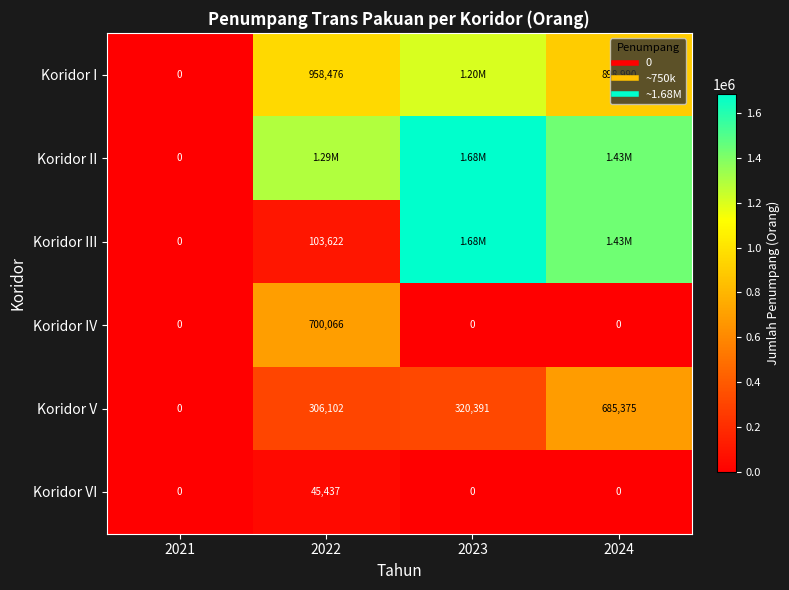

List the labels in order of Koridor V value, largest first.

2024, 2023, 2022, 2021